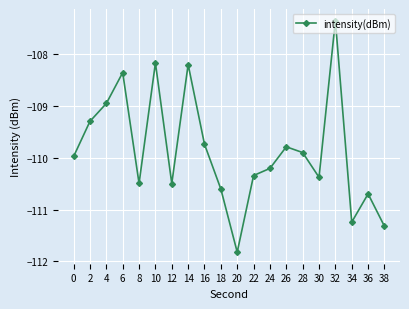

What value does the data have at 16?

-109.7